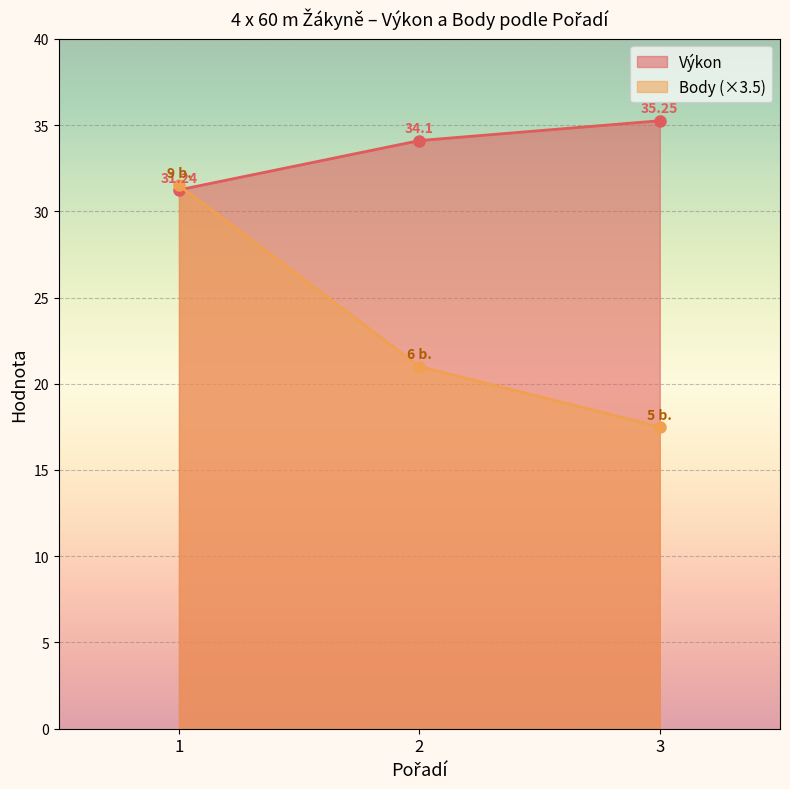

What is the difference between the highest and lowest values at 2?

13.1